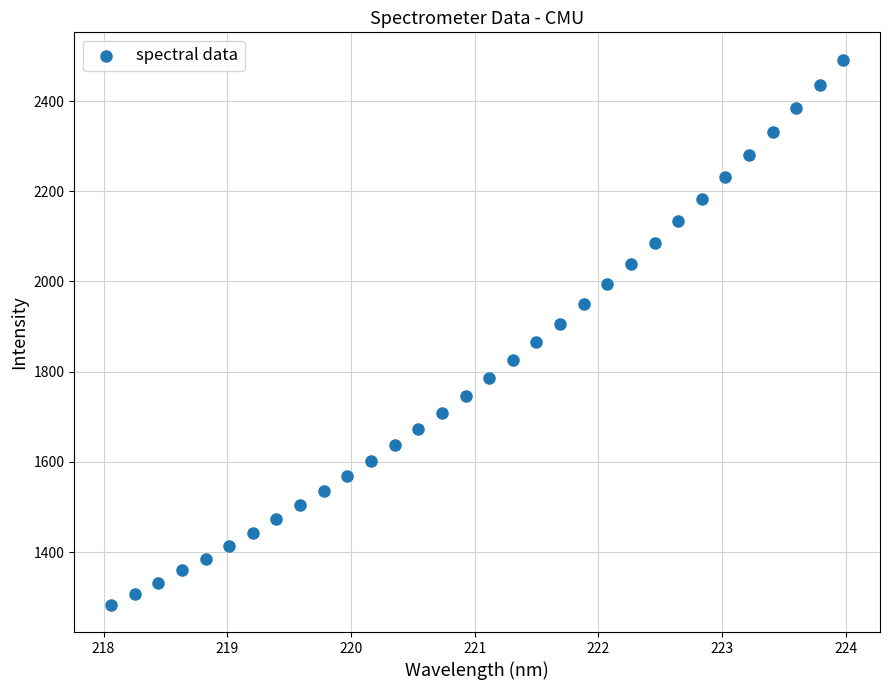

What is the range of Y values (max minus min)?

1208.7